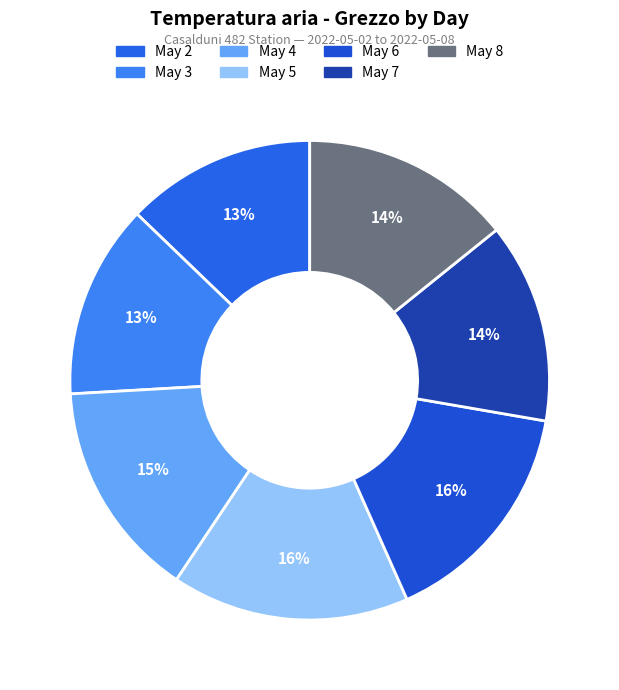

How many segments does this pie chart have?

7